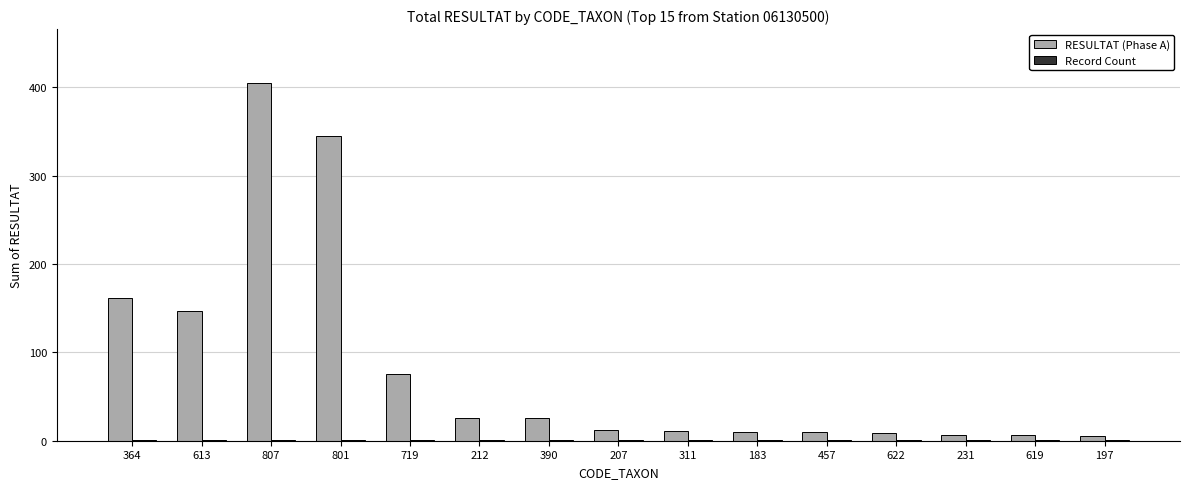

Which series changed the most between 613 and 801?

RESULTAT (Phase A)